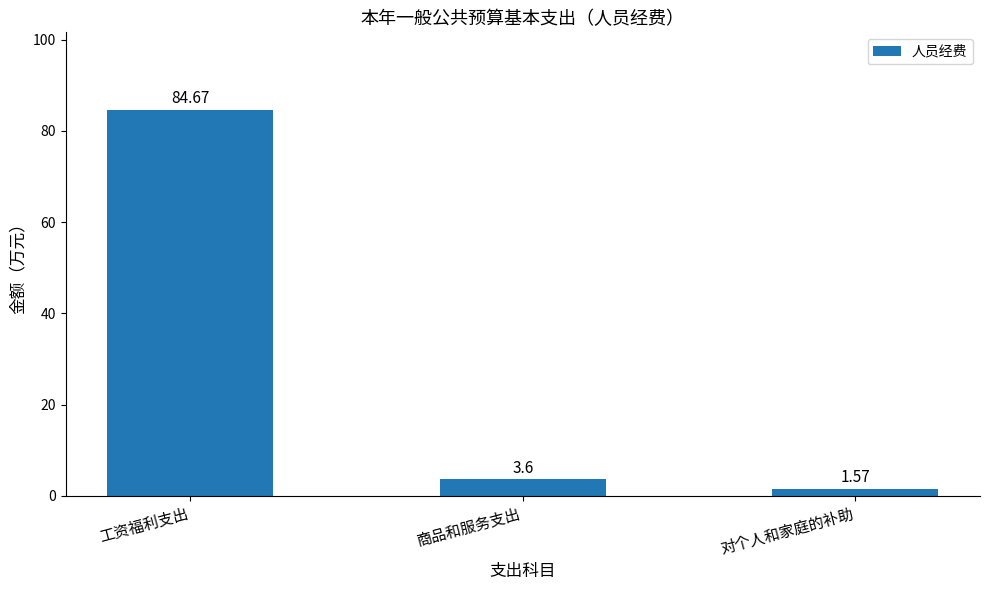

Count the number of data series in this chart.

1